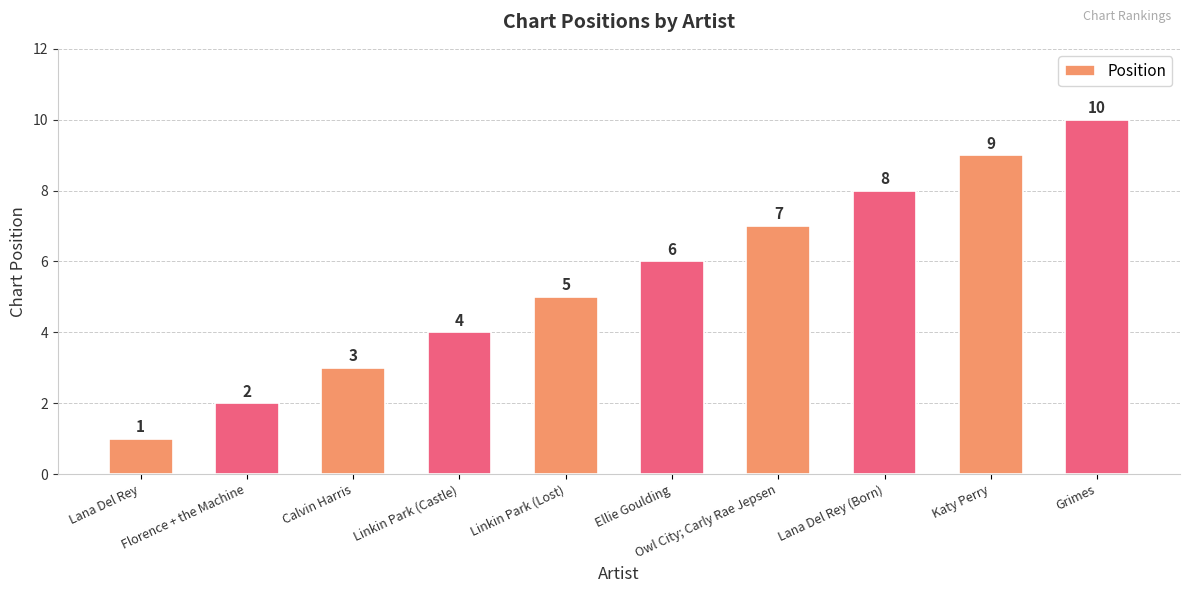

How many bars are there in total?

10